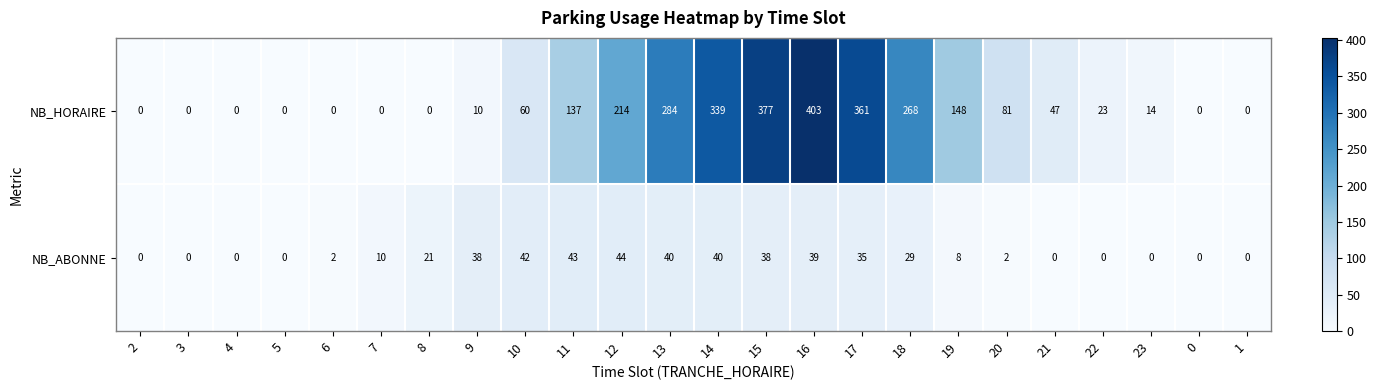

List the series in order of their peak value, highest first.

NB_HORAIRE, NB_ABONNE